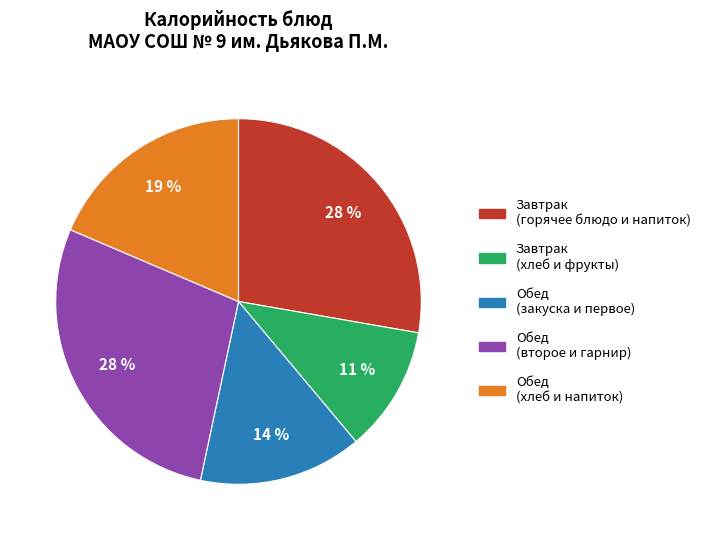

To the nearest percent, what is the difference between the Обед (закуска и первое) and Завтрак (хлеб и фрукты) slice percentages?

3%